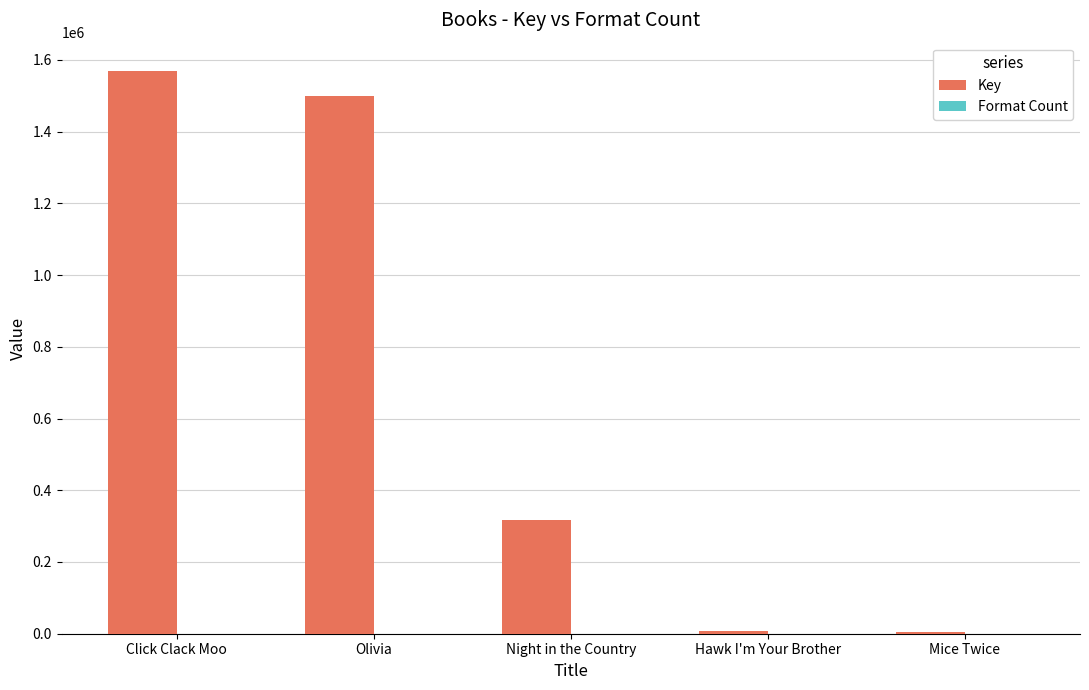

Which series has the largest total across all categories?

Key